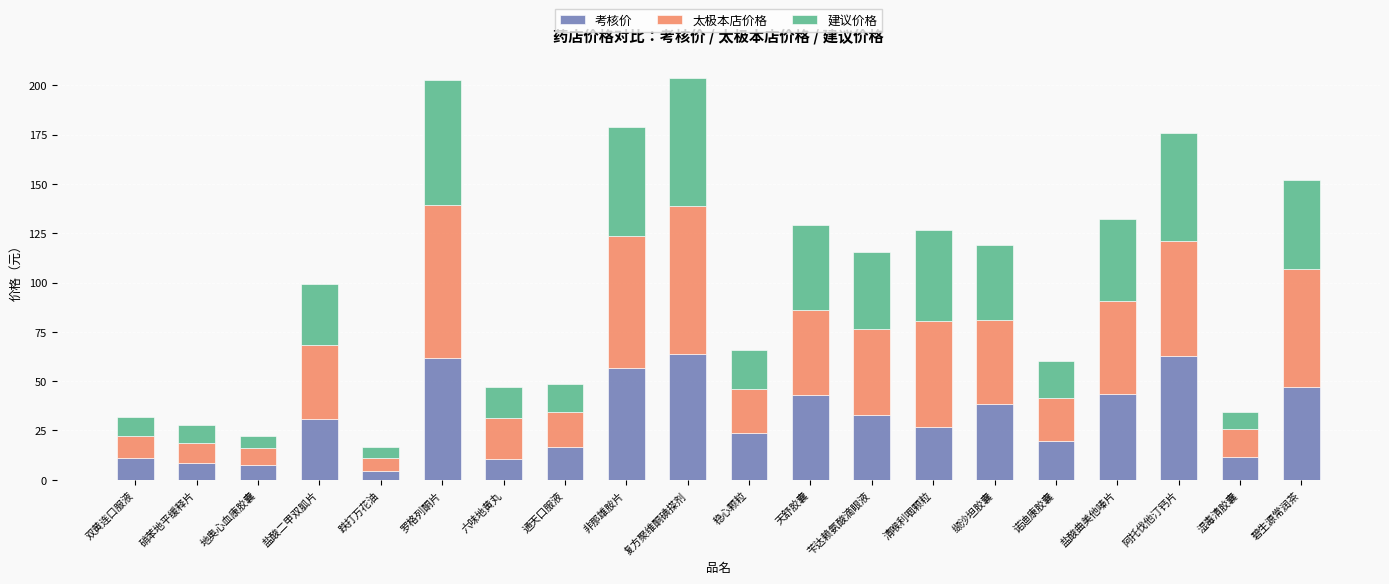

Does the chart contain any negative values?

No